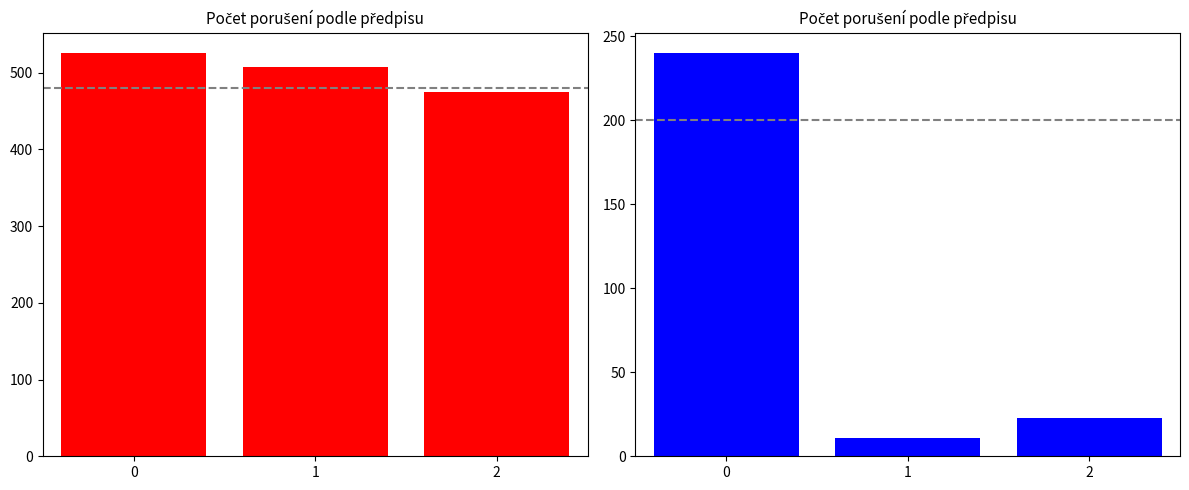

Rank the series by their average value, from highest to lowest.

Počet porušení (left), Počet porušení (right)